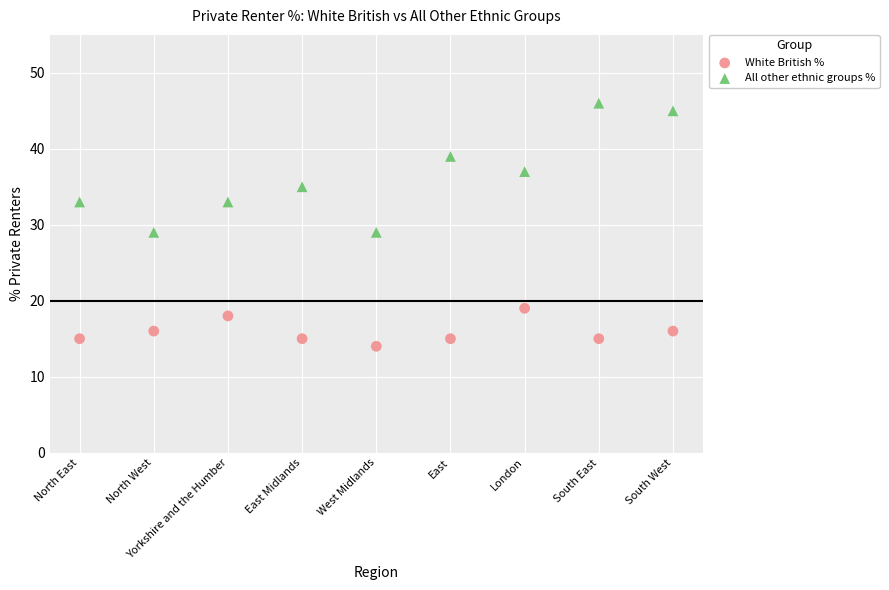

Which series has the widest spread of Y values?

All other ethnic groups %